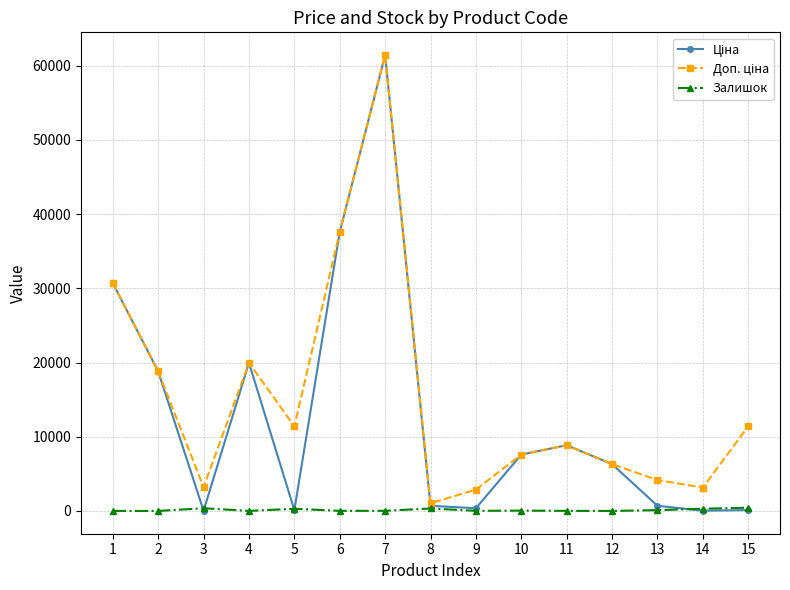

True or false: Залишок has more than 0 interior local peaks.

True